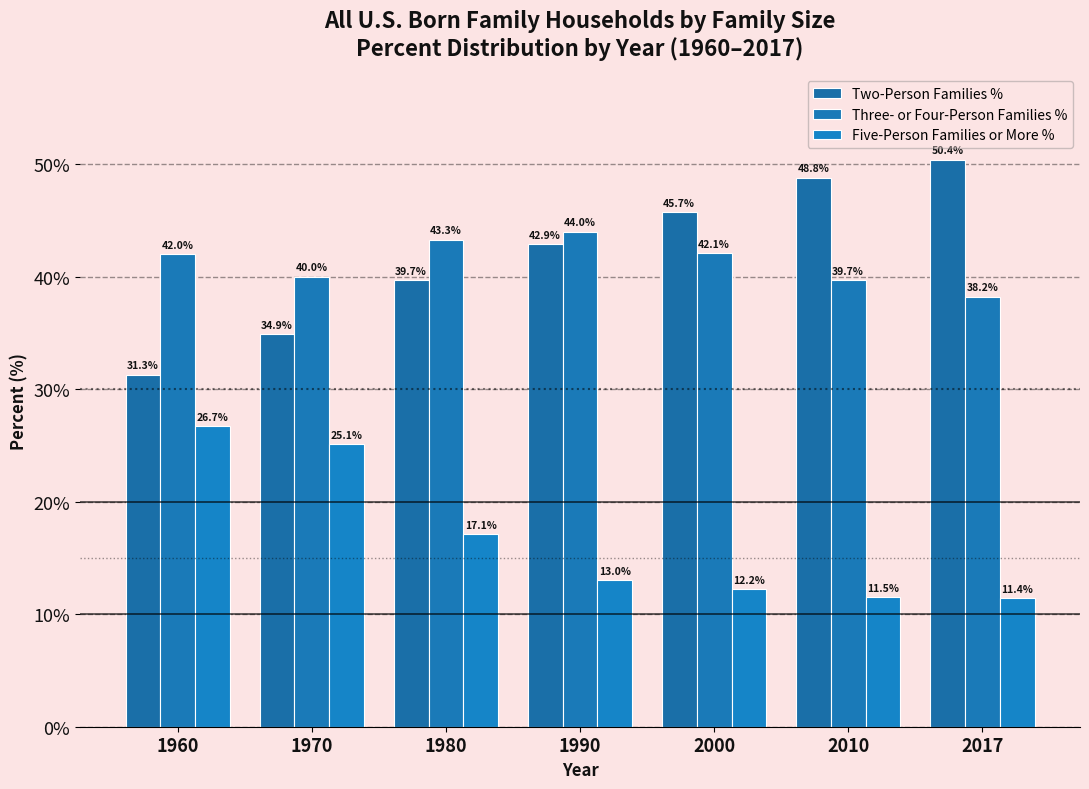

How many series are shown in this chart?

3